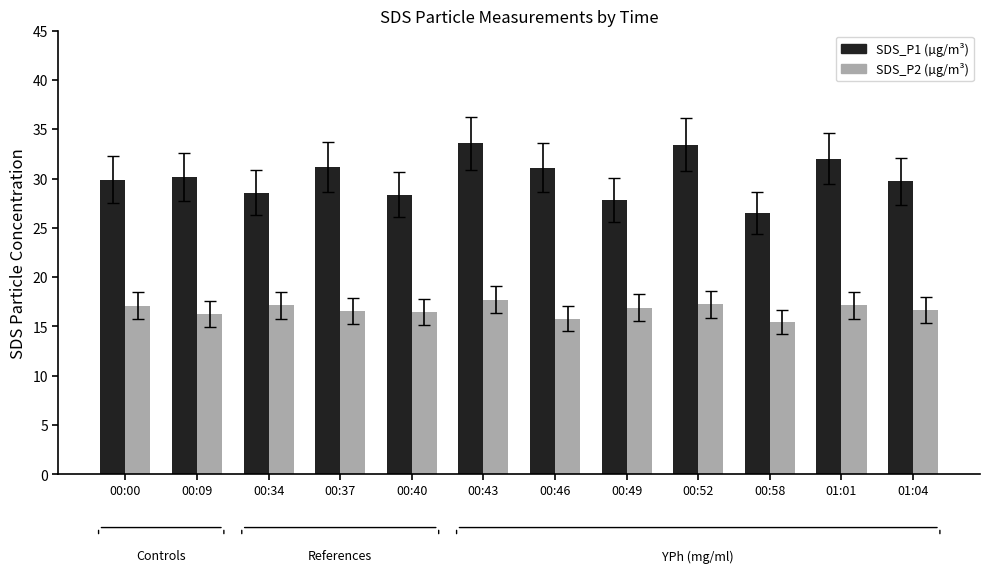

What is the label of the 10th bar from the left?

00:58